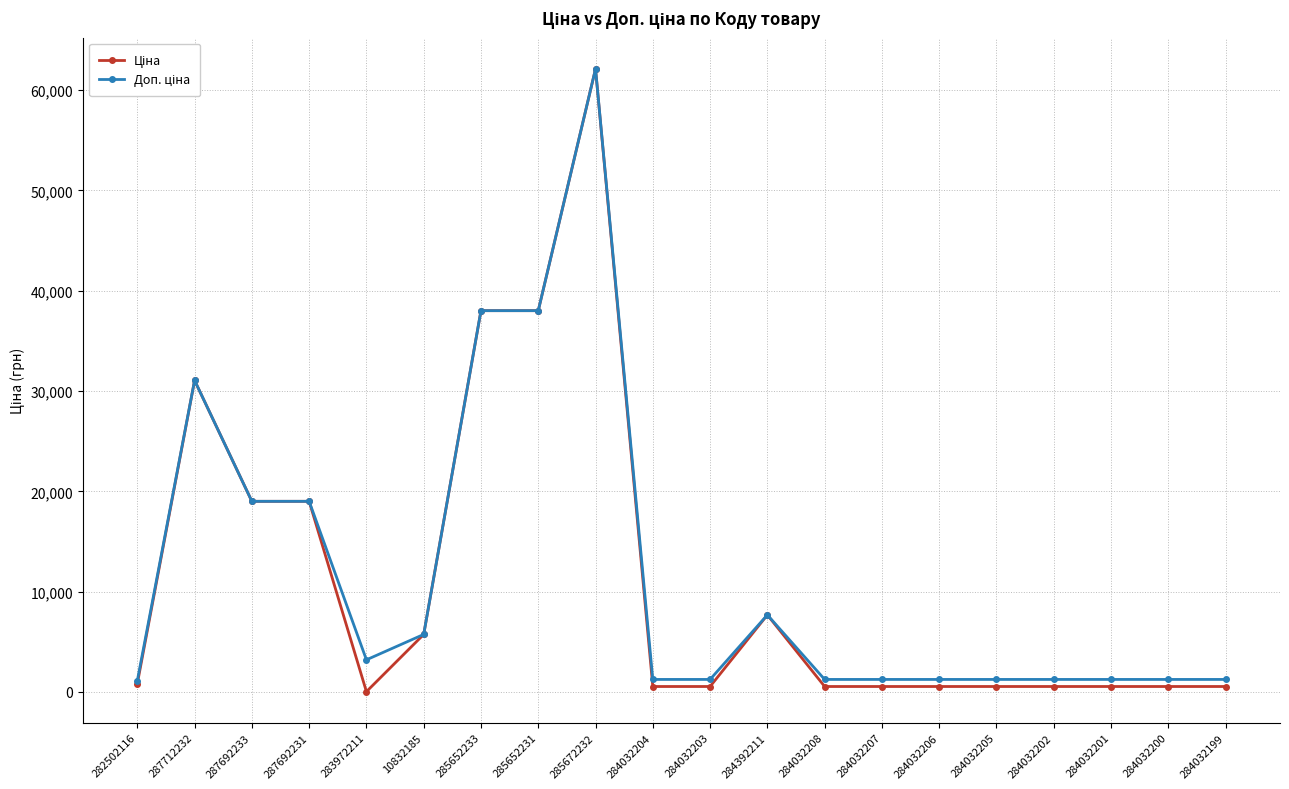

What position from the left is 284032201?

18